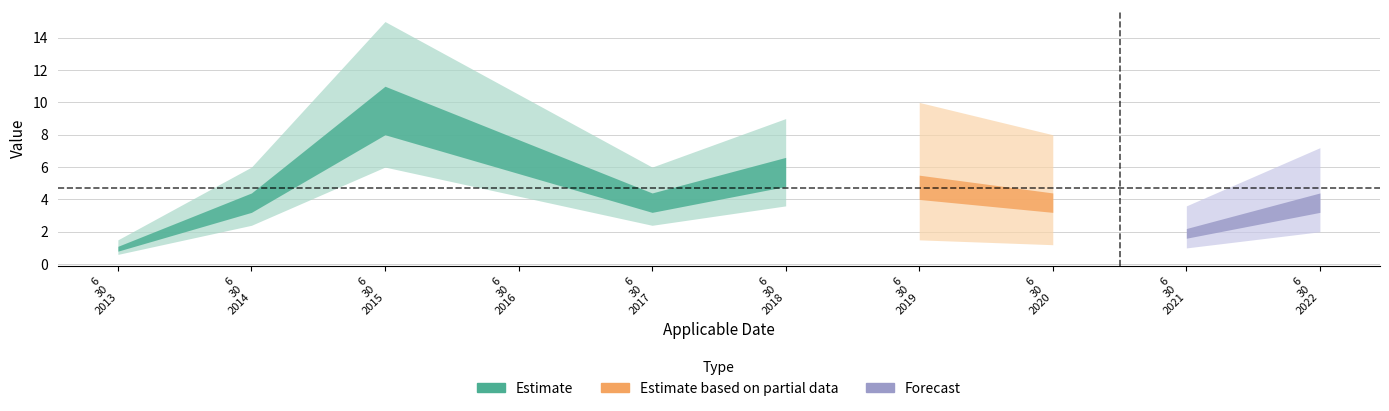

What is the change in value from 6/30/2016 to 6/30/2017?

-3